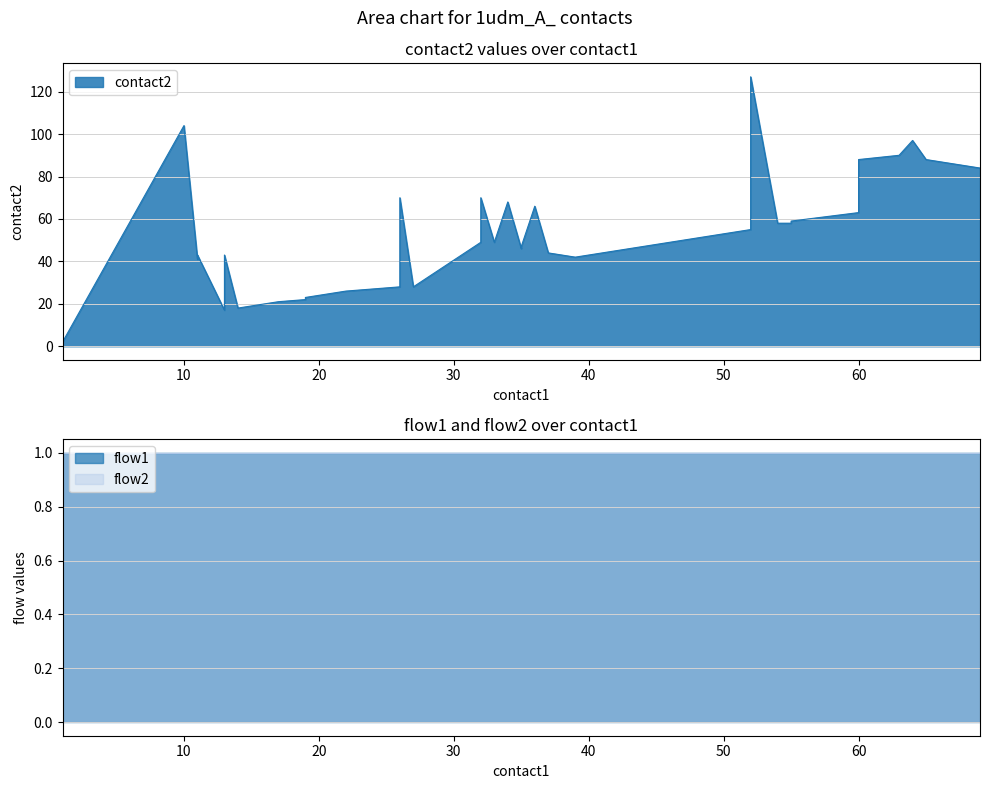

What is the approximate value of contact2 at 32?

70